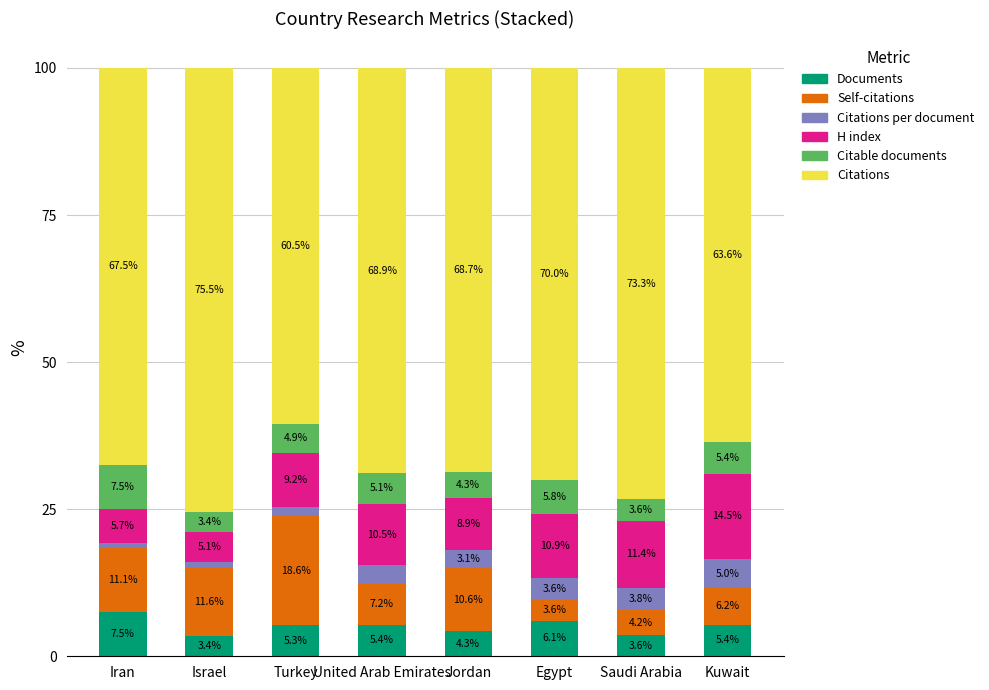

At which label does Documents reach its minimum?

Israel